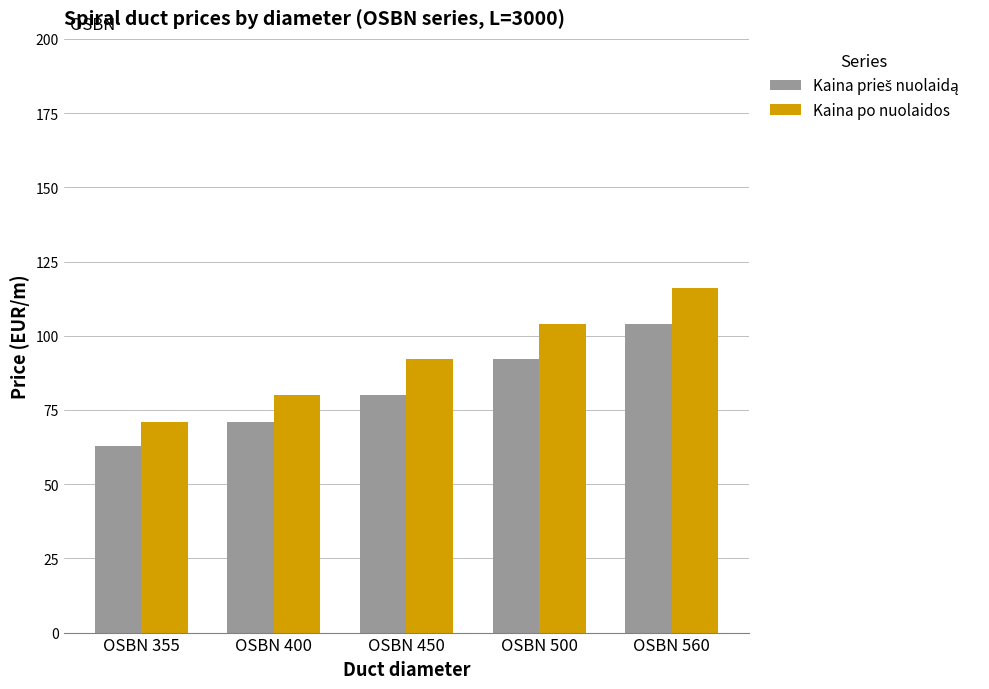

What is the lowest value of the Kaina po nuolaidos series?

71